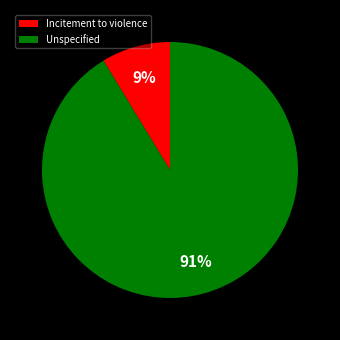

Is the sum of Incitement to violence and Unspecified greater than half?

Yes